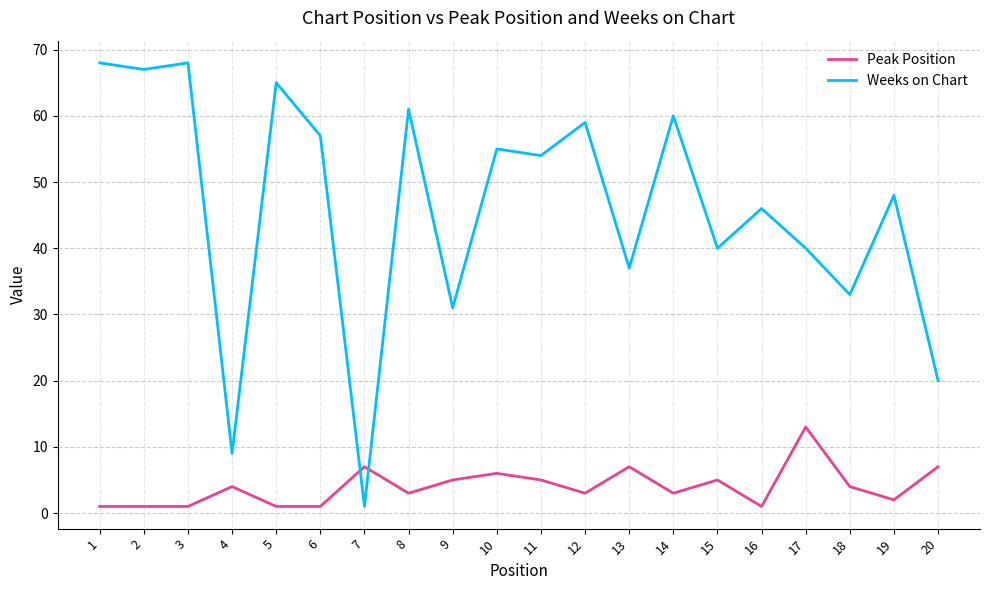

The value of Peak Position at 15 is 5. True or false?

True